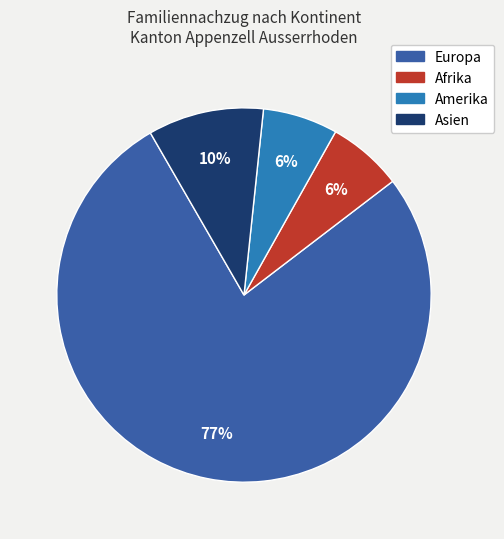

How many segments does this pie chart have?

4